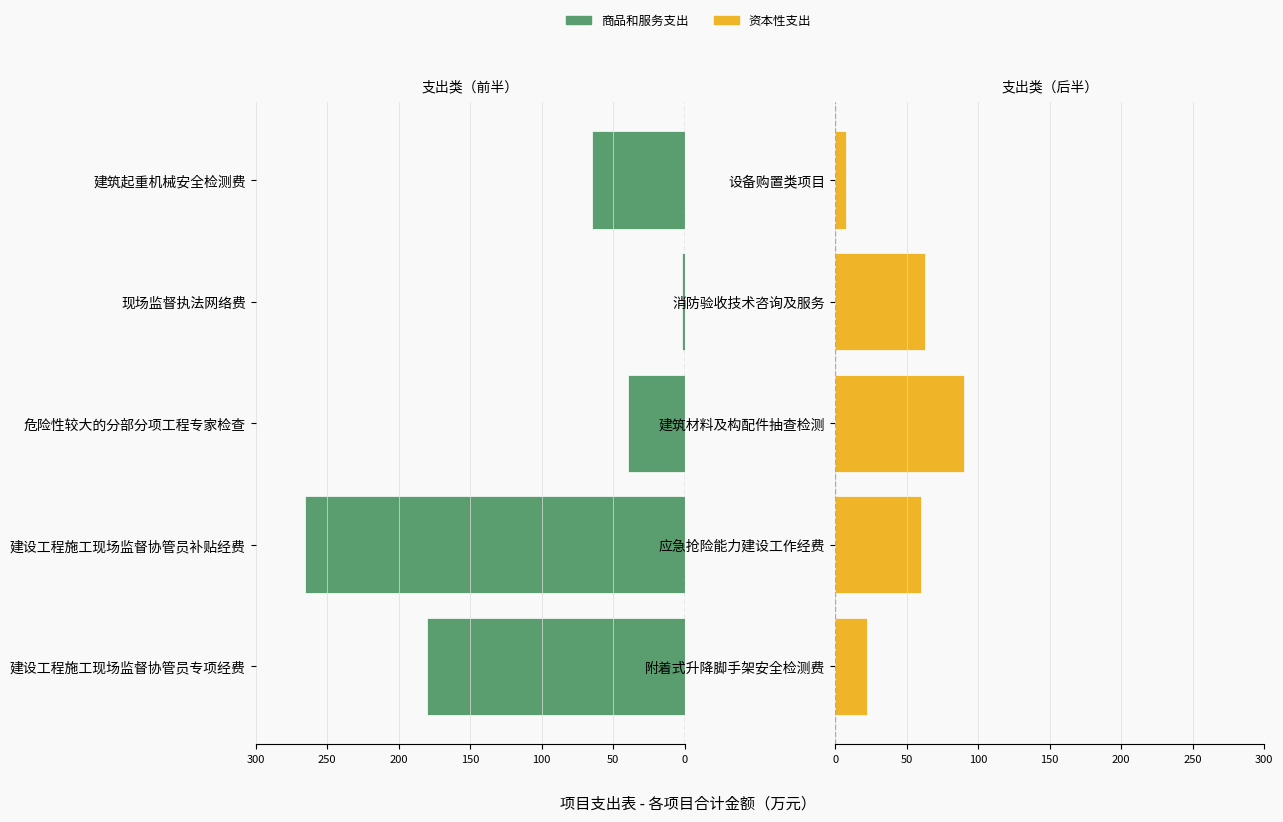

What is the value of the 商品和服务支出 bar at the 5th from the left?

-65.0